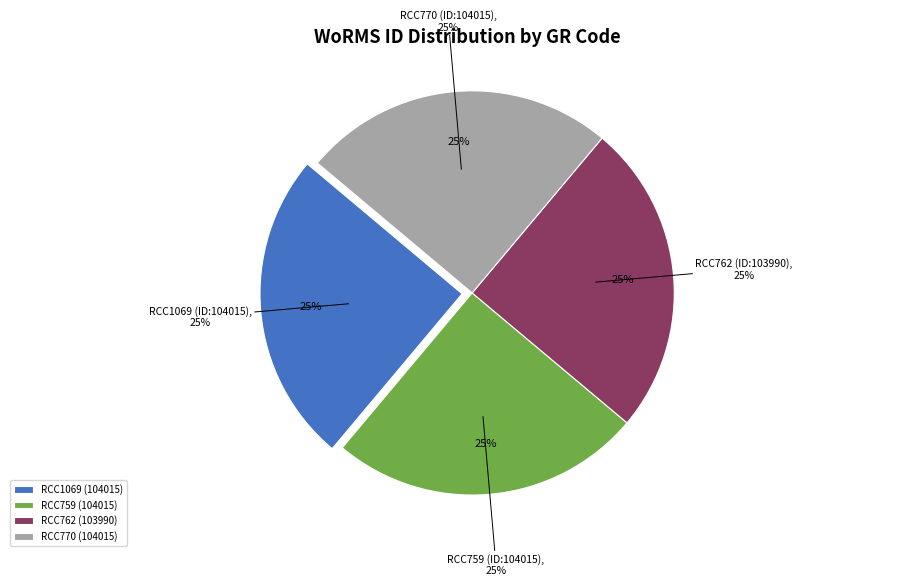

Rank the categories by value from highest to lowest.

RCC1069, RCC759, RCC770, RCC762